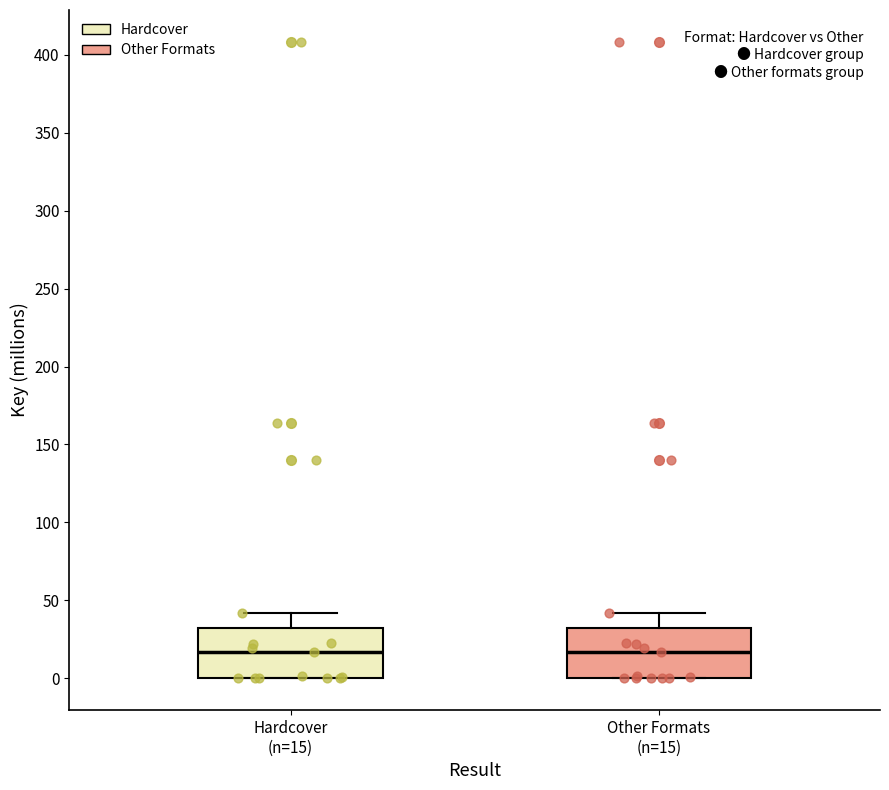

Reading left to right, transcribe this box plot: for each box, give where its median line is, the range the box spans, and where its two whiskers end, as read against the y-axis. The values are not printed on the chart, so give them approximately, as read against the axis.

Hardcover (n=15): median 15, box 0 to 30, whiskers 0 to 40
Other Formats (n=15): median 15, box 0 to 30, whiskers 0 to 40